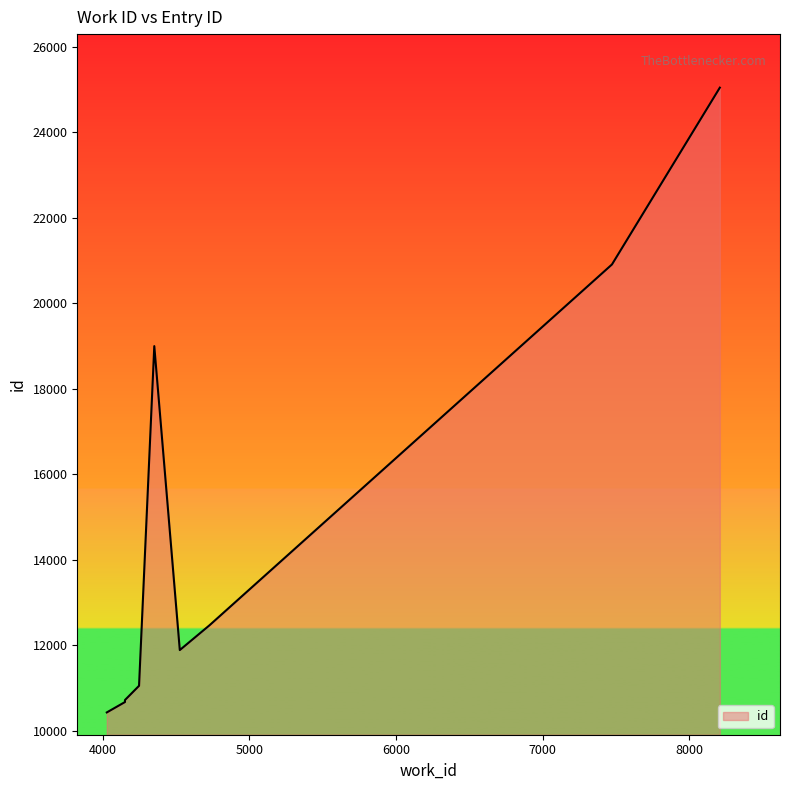

What is the label of the 7th point from the right?

4151